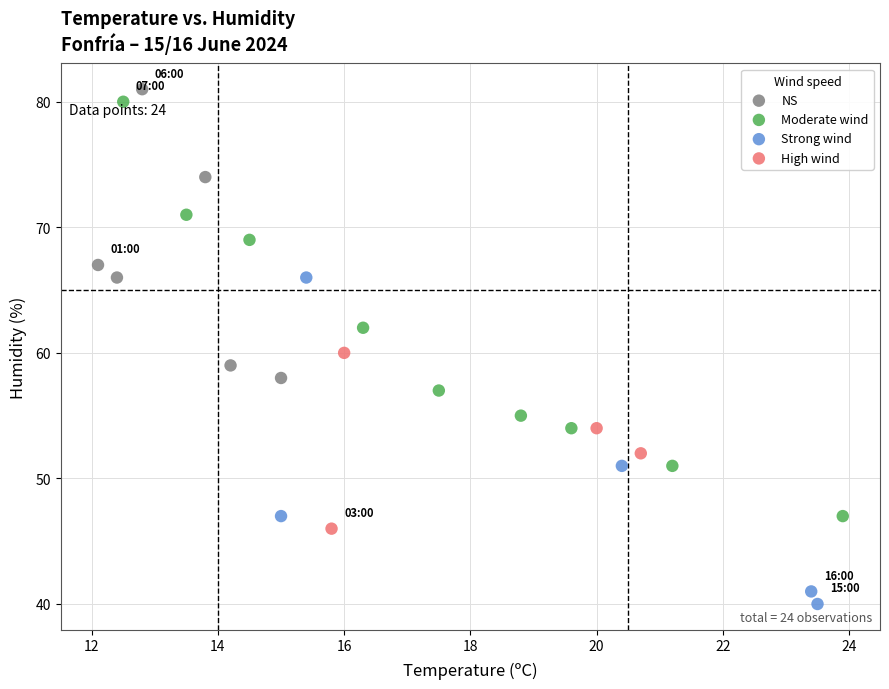

Which series has the largest Y range (max minus min)?

Moderate wind